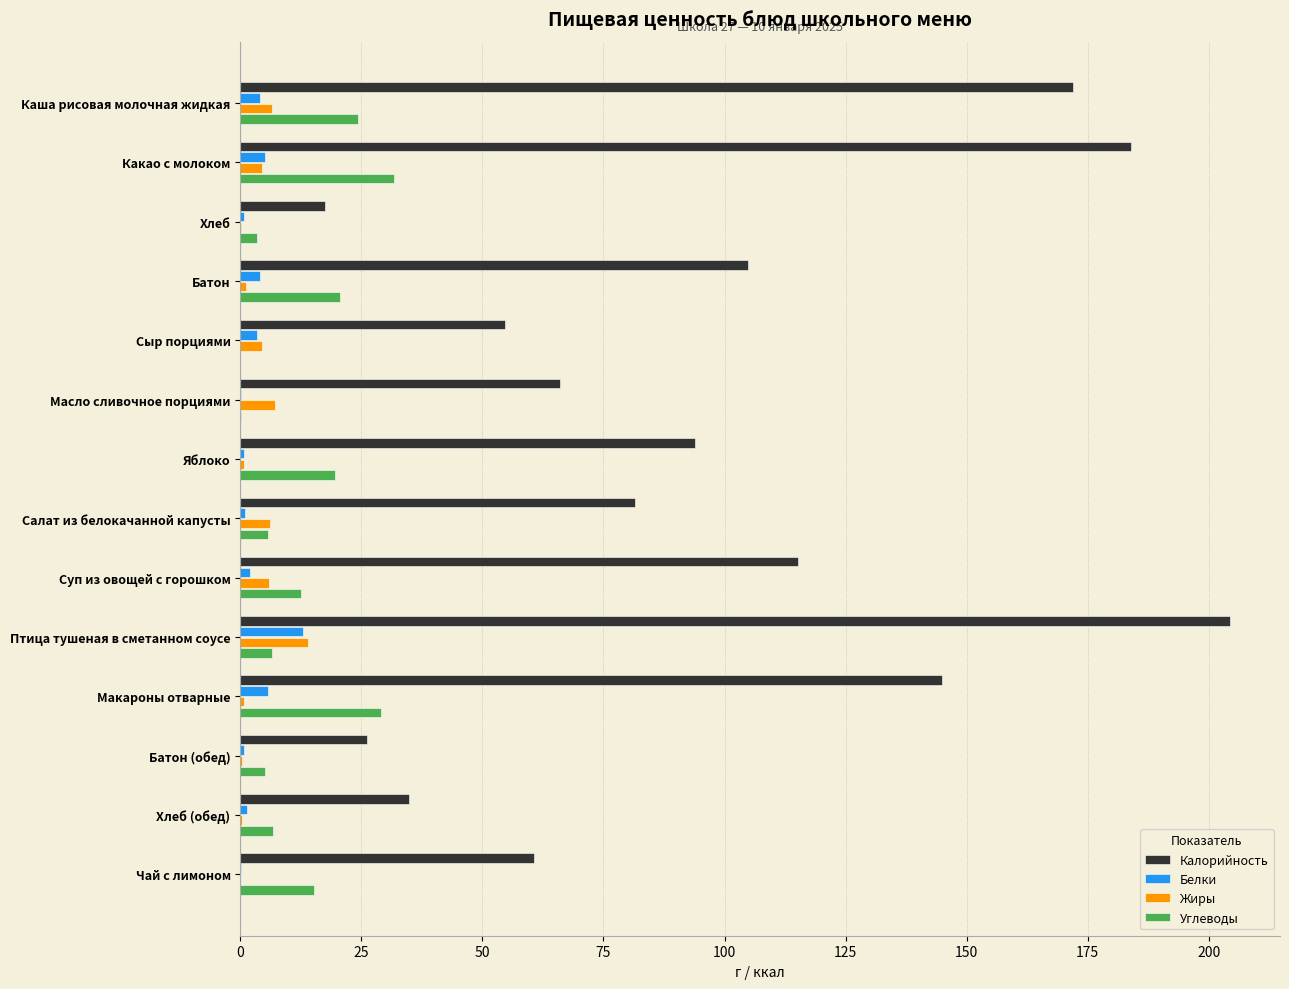

How many series are shown in this chart?

4